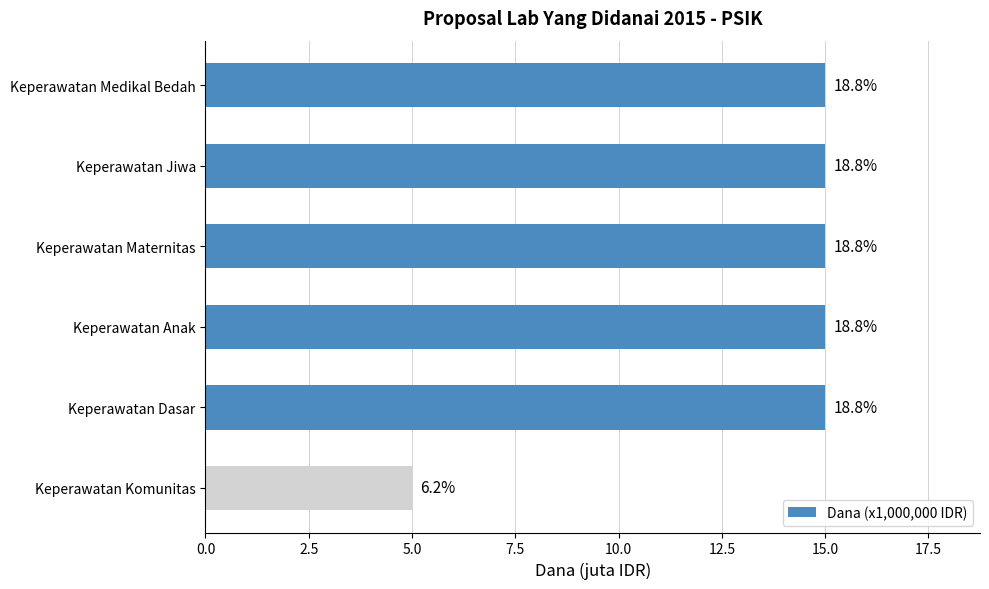

Are the bars grouped side by side (vs. stacked)?

No